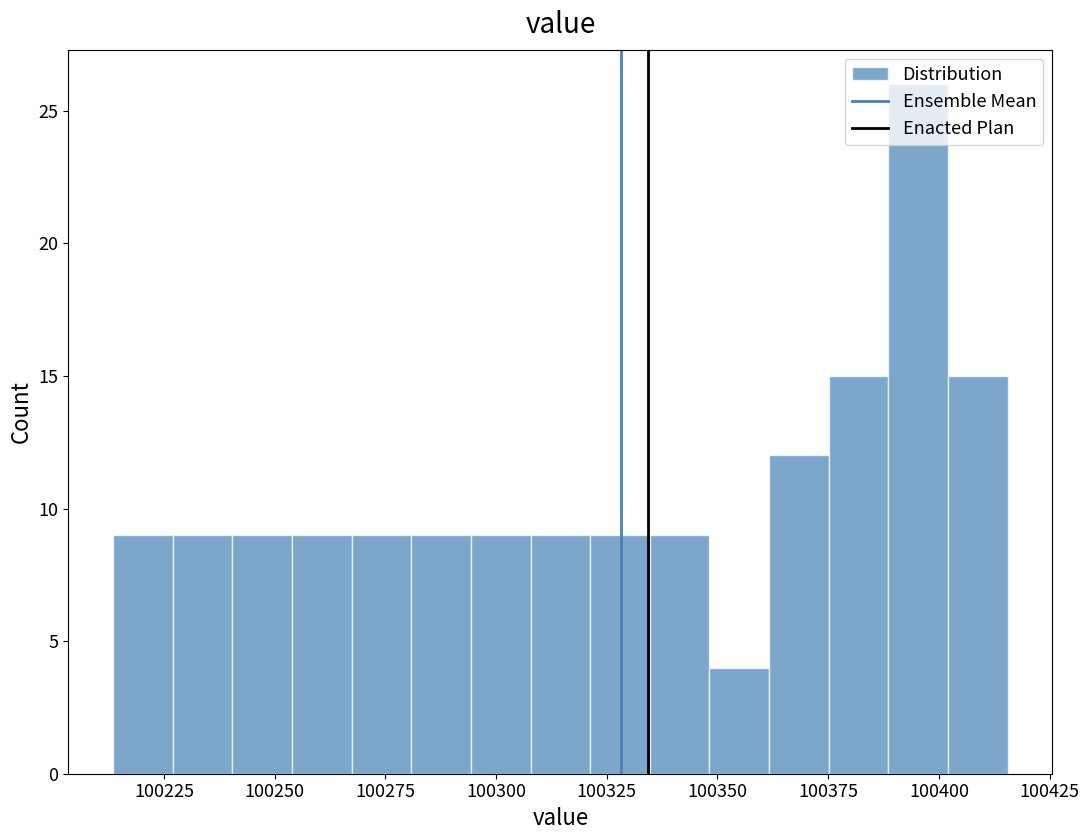

Around what value on the x-axis is the tallest bar? Give the approximate position of its centre, as read against the axis.

100395